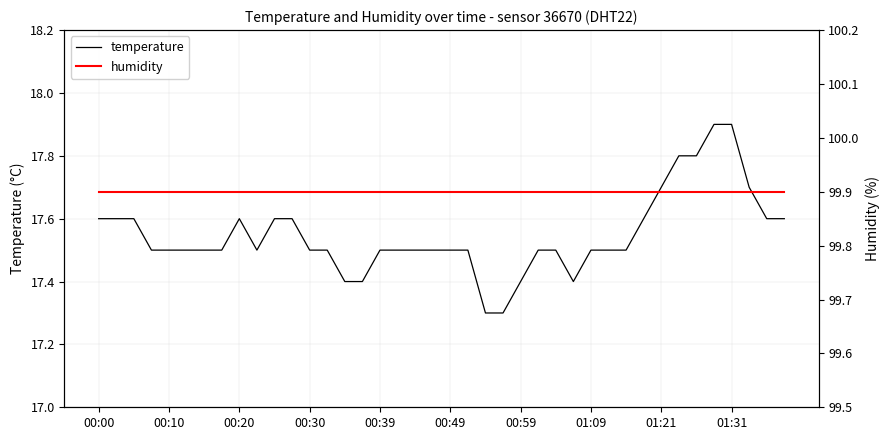

The value of humidity at 33 is 63.9. True or false?

False